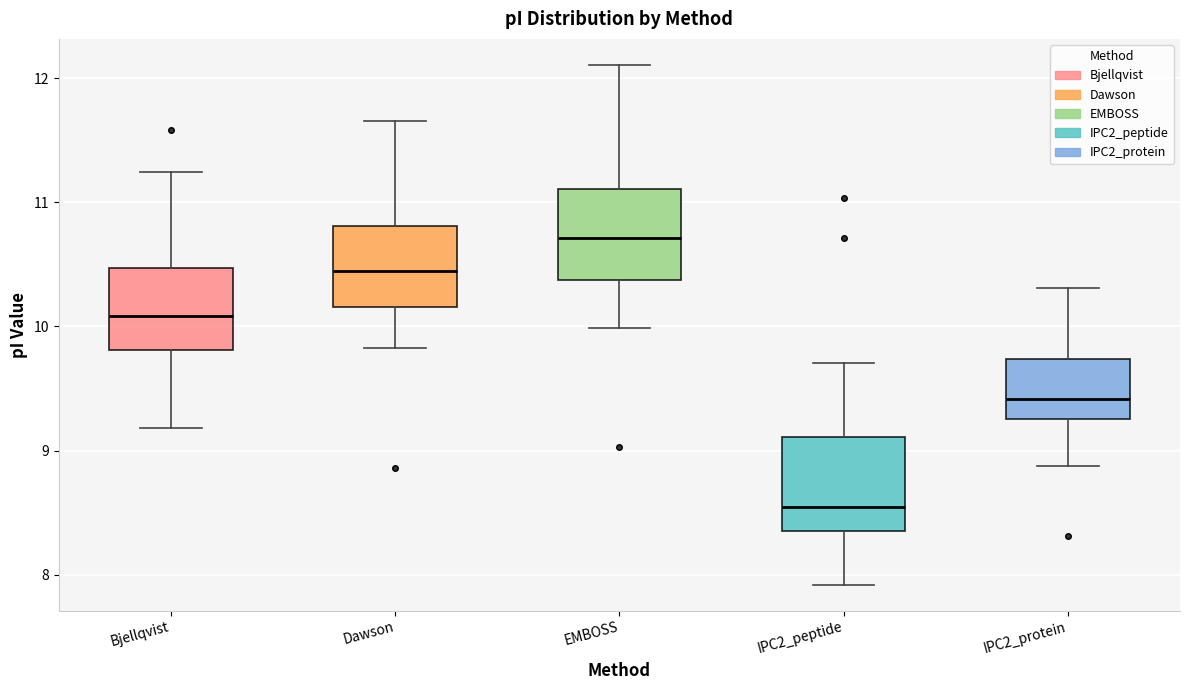

Reading left to right, transcribe this box plot: for each box, give where its median line is, the range the box spans, and where its two whiskers end, as read against the y-axis. The values are not printed on the chart, so give them approximately, as read against the axis.

Bjellqvist: median 10.1, box 9.8 to 10.5, whiskers 9.2 to 11.2
Dawson: median 10.4, box 10.2 to 10.8, whiskers 9.8 to 11.7
EMBOSS: median 10.7, box 10.4 to 11.1, whiskers 10.0 to 12.1
IPC2_peptide: median 8.5, box 8.4 to 9.1, whiskers 7.9 to 9.7
IPC2_protein: median 9.4, box 9.3 to 9.7, whiskers 8.9 to 10.3